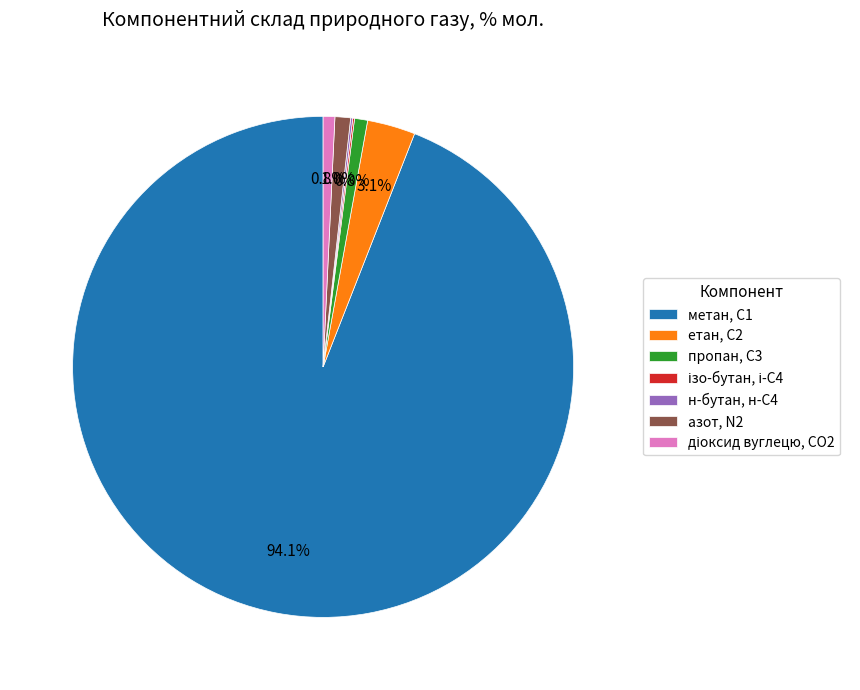

What is the ratio of the value at пропан, С3 to the value at етан, С2?

0.3